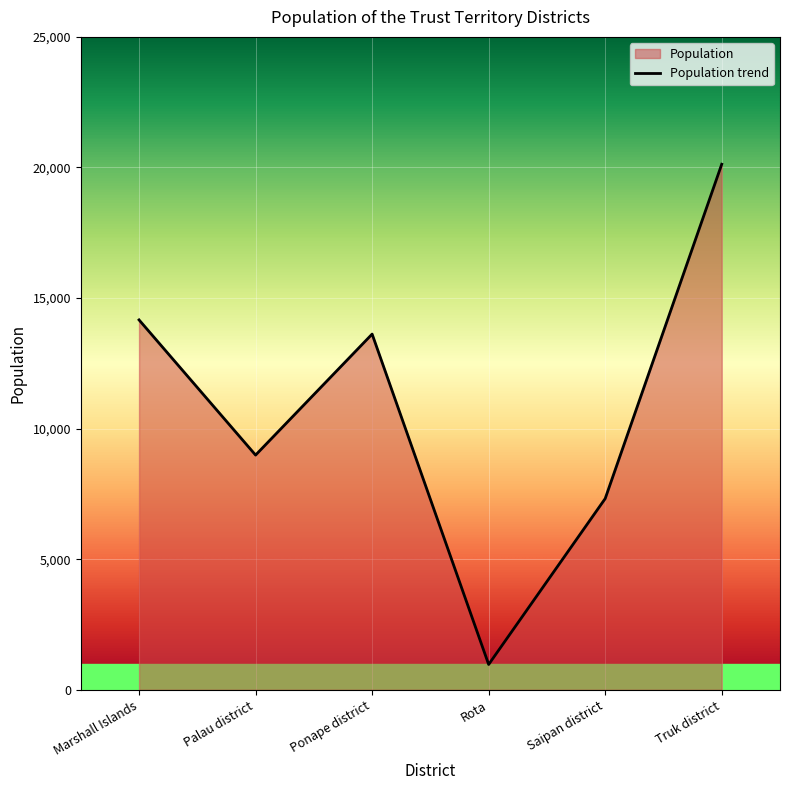

How many interior local peaks (higher than both neighbors) does the data have?

1